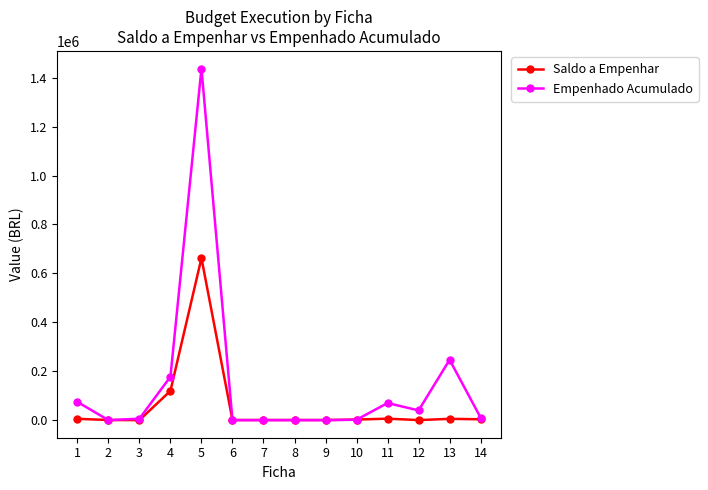

What is the maximum value shown in the chart?

1437510.9